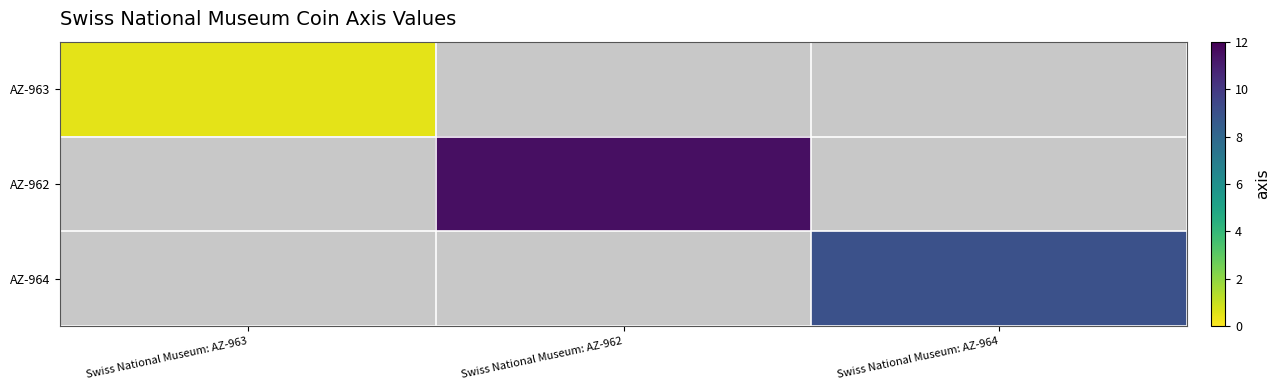

What is the greatest value displayed?

11.5